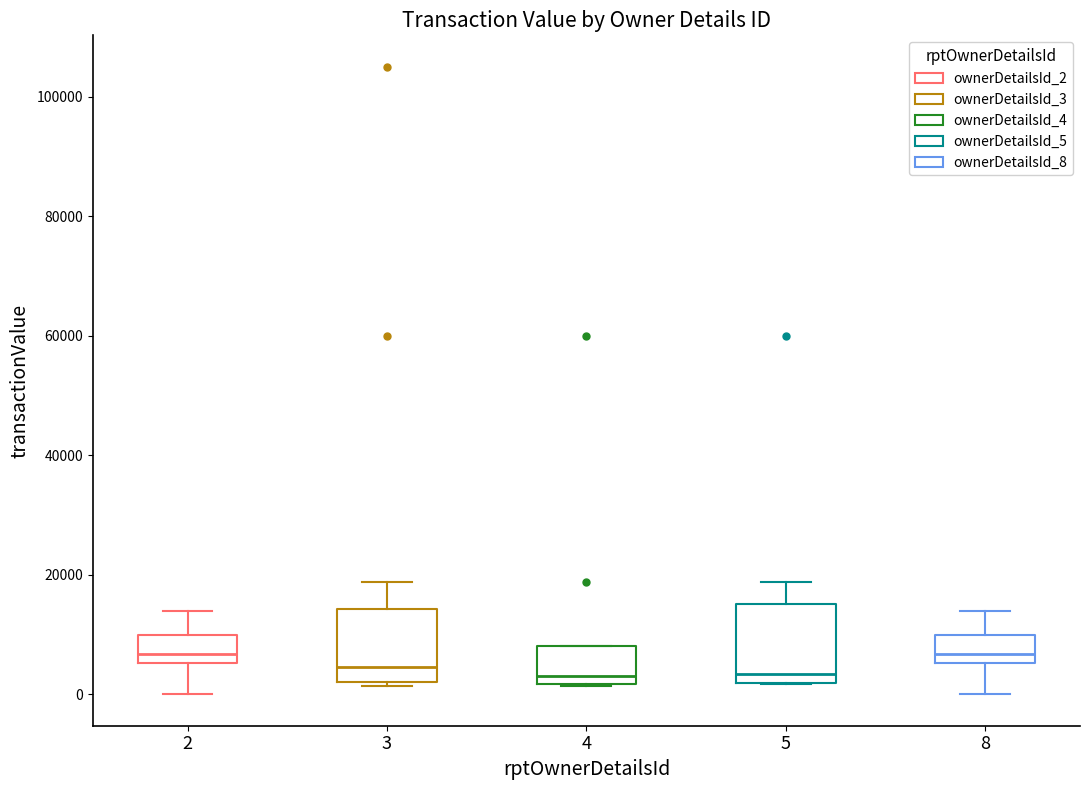

Reading left to right, read every box against the y-axis: the position of its median line, the range the box covers, and the ends of its whiskers. The values are not printed on the chart, so give them approximately, as read against the axis.

2: median 6000 (just above the box's lower edge), box 6000 to 10000, whiskers 0 to 14000
3: median 4000, box 2000 to 14000, whiskers 2000 (just below the box's lower edge) to 18000
4: median 4000, box 2000 to 8000, whiskers 2000 to 8000
5: median 4000, box 2000 to 16000, whiskers 2000 to 18000
8: median 6000 (just above the box's lower edge), box 6000 to 10000, whiskers 0 to 14000